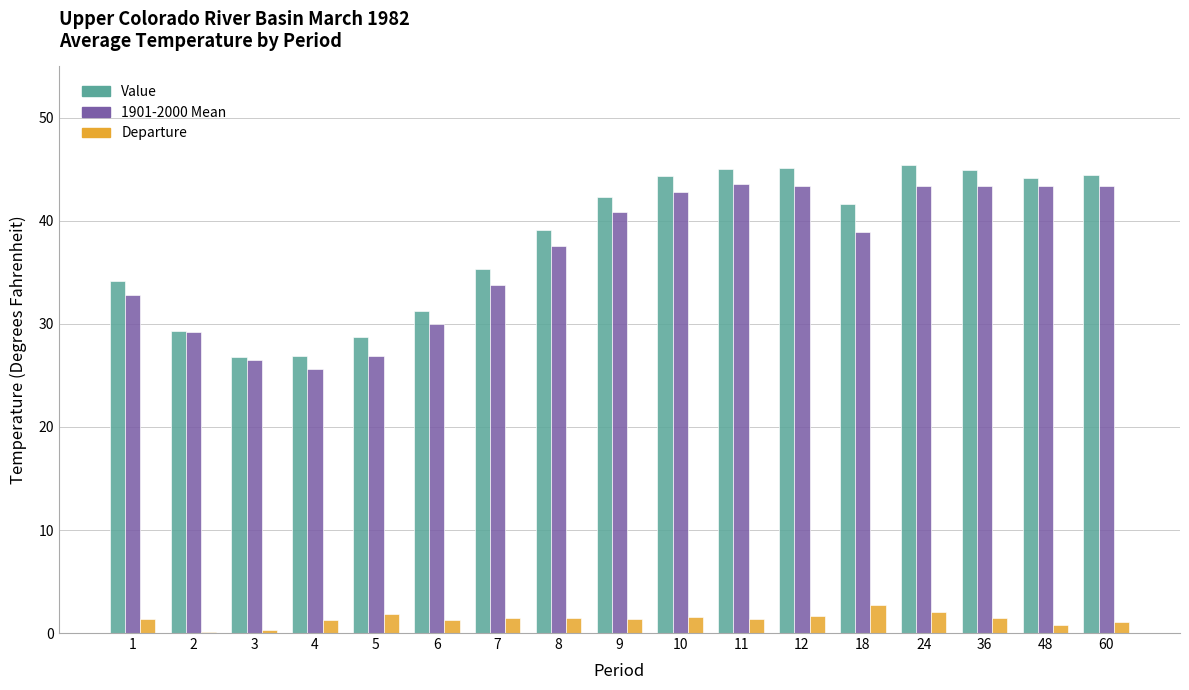

What is the greatest value displayed?

45.4